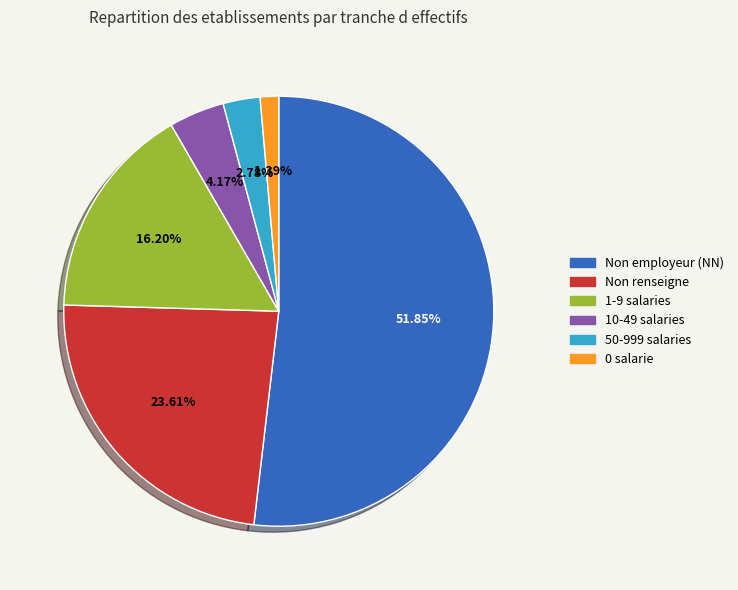

Which category accounts for the majority?

Non employeur (NN)